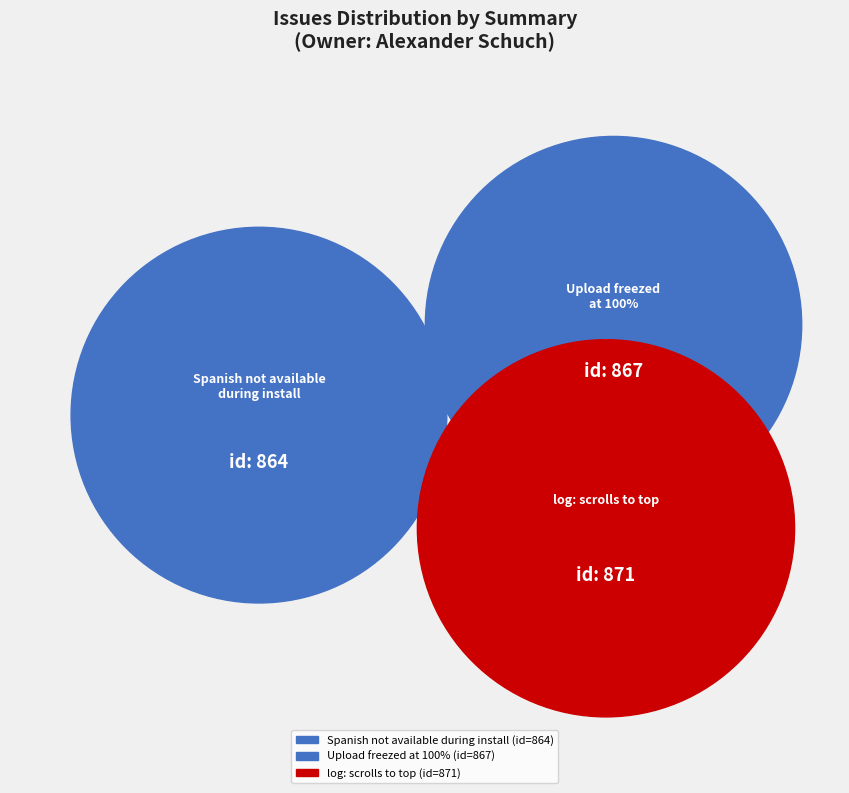

Rank the categories by value from highest to lowest.

log: scrolls to top, Upload freezed at 100%, Spanish not available during install